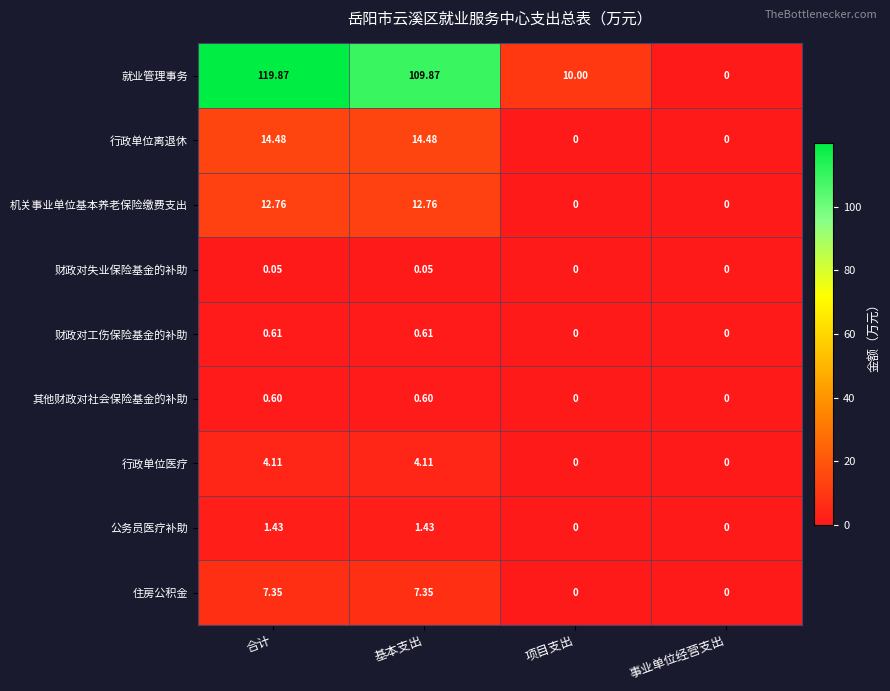

At which category does the chart reach its peak across all series?

合计